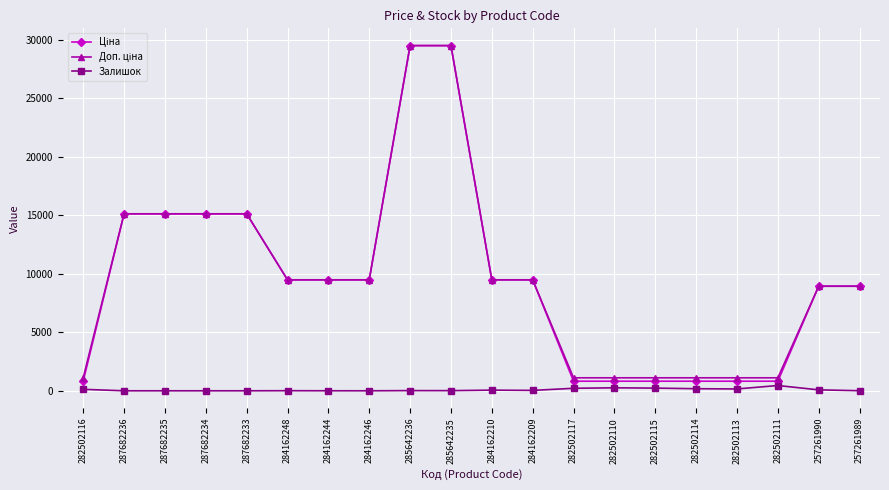

What position from the left is 282502117?

13